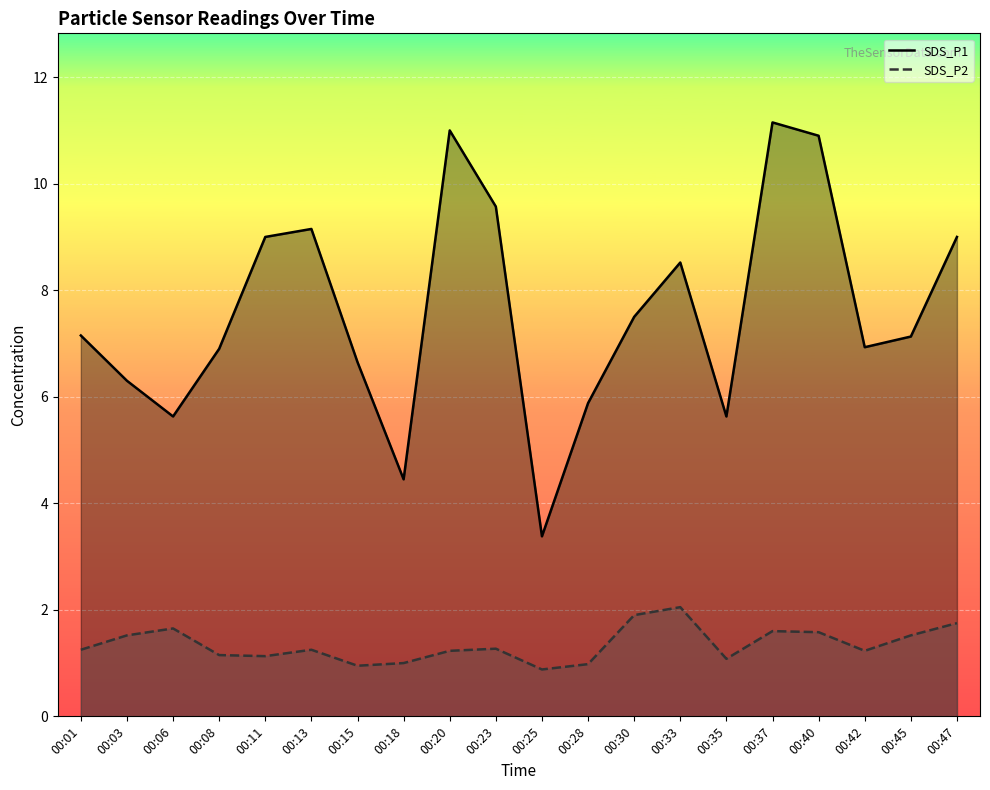

At how many categories does at least one series exceed 9?

5